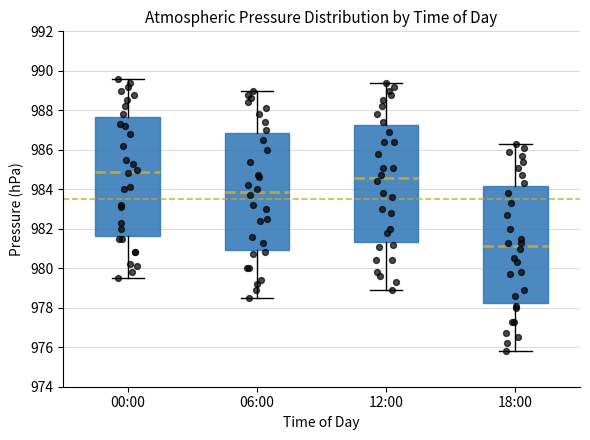

Reading left to right, transcribe this box plot: for each box, give where its median line is, the range the box spans, and where its two whiskers end, as read against the y-axis. The values are not printed on the chart, so give them approximately, as read against the axis.

00:00: median 985.0, box 981.6 to 987.6, whiskers 979.6 to 989.6
06:00: median 983.8, box 981.0 to 986.8, whiskers 978.6 to 989.0
12:00: median 984.6, box 981.4 to 987.2, whiskers 979.0 to 989.4
18:00: median 981.2, box 978.2 to 984.2, whiskers 975.8 to 986.4